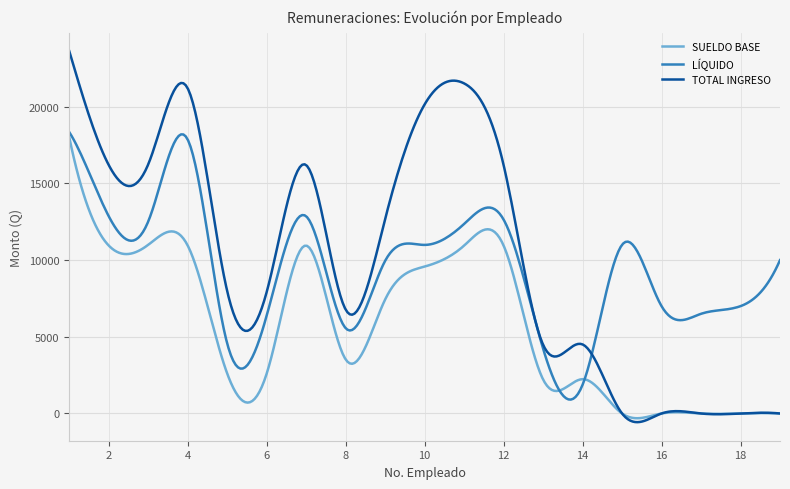

At how many categories does at least one series exceed 22452?

3